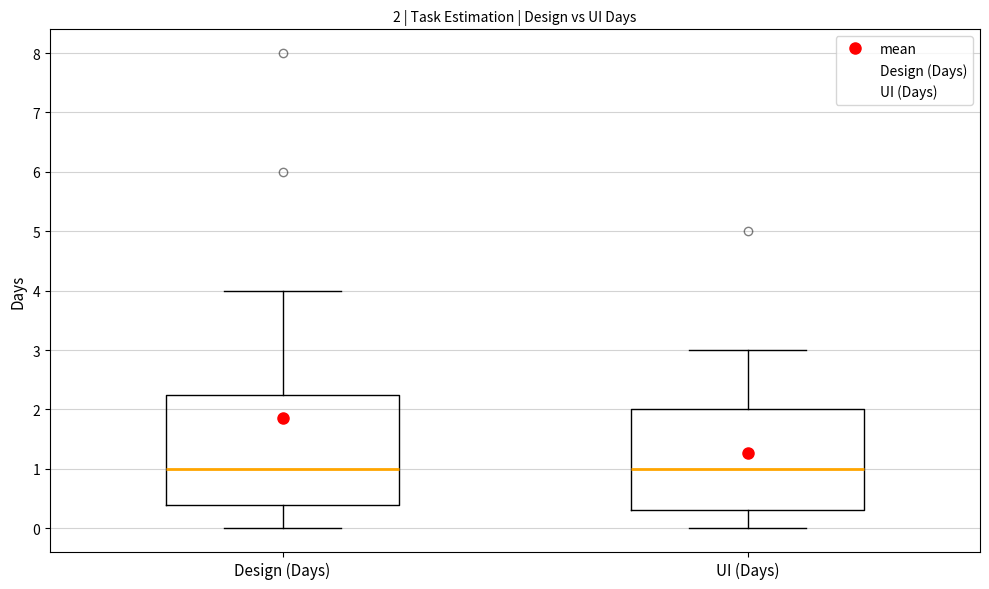

Which box is the tallest, from its lower edge to its upper edge?

Design (Days)